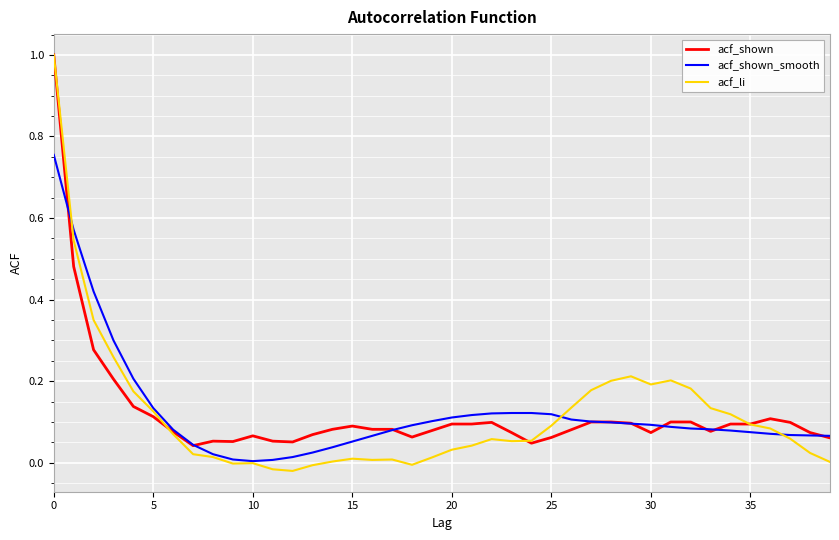

What is the maximum value shown in the chart?

1.0